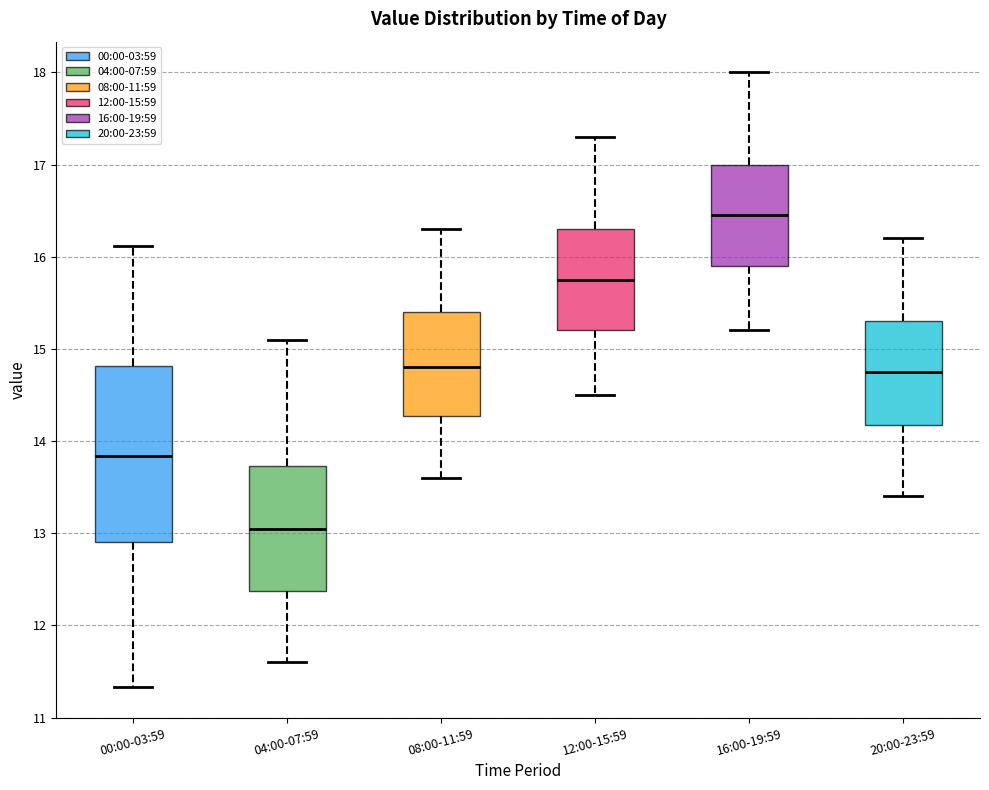

Which box has the lowest median line?

04:00-07:59